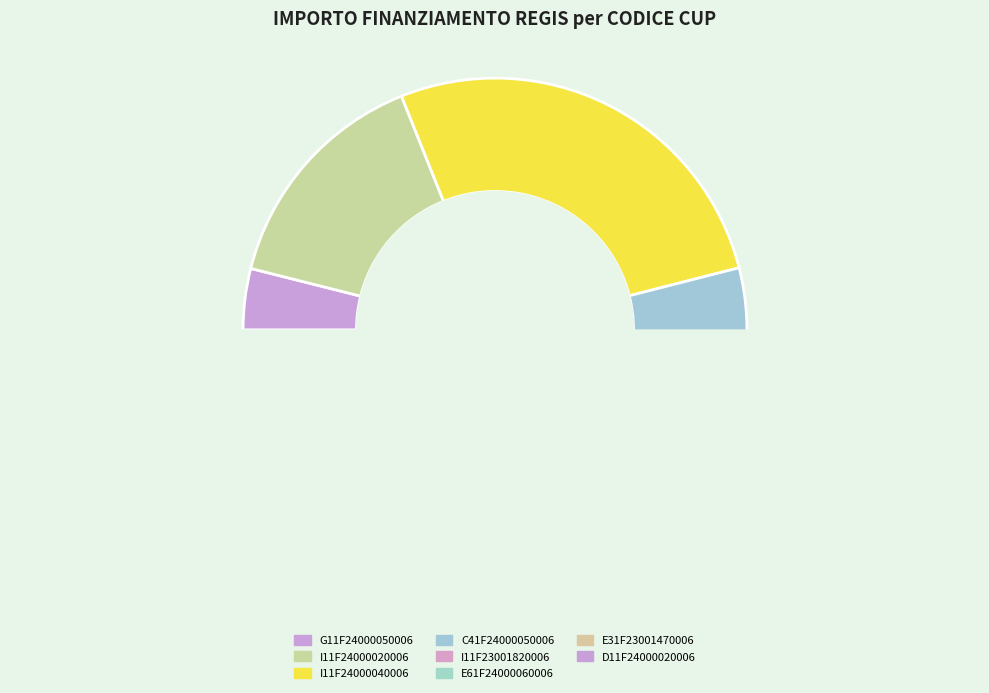

Is E61F24000060006 the majority of the pie?

No